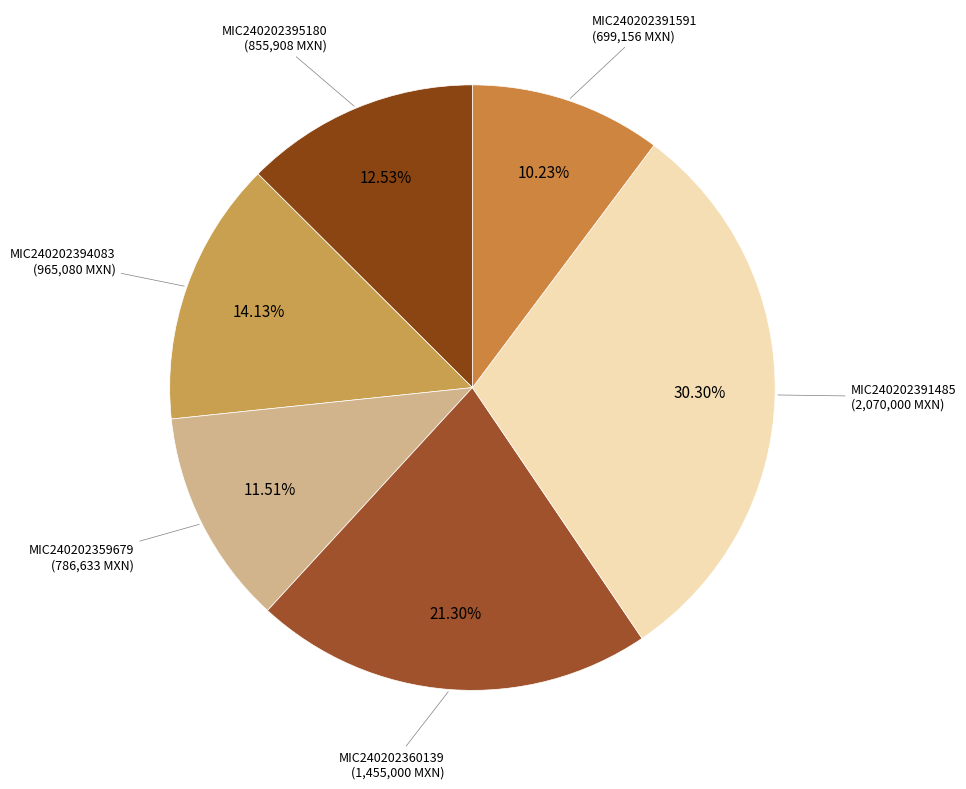

To the nearest percent, what is the difference between the largest and smallest slice percentages?

20%